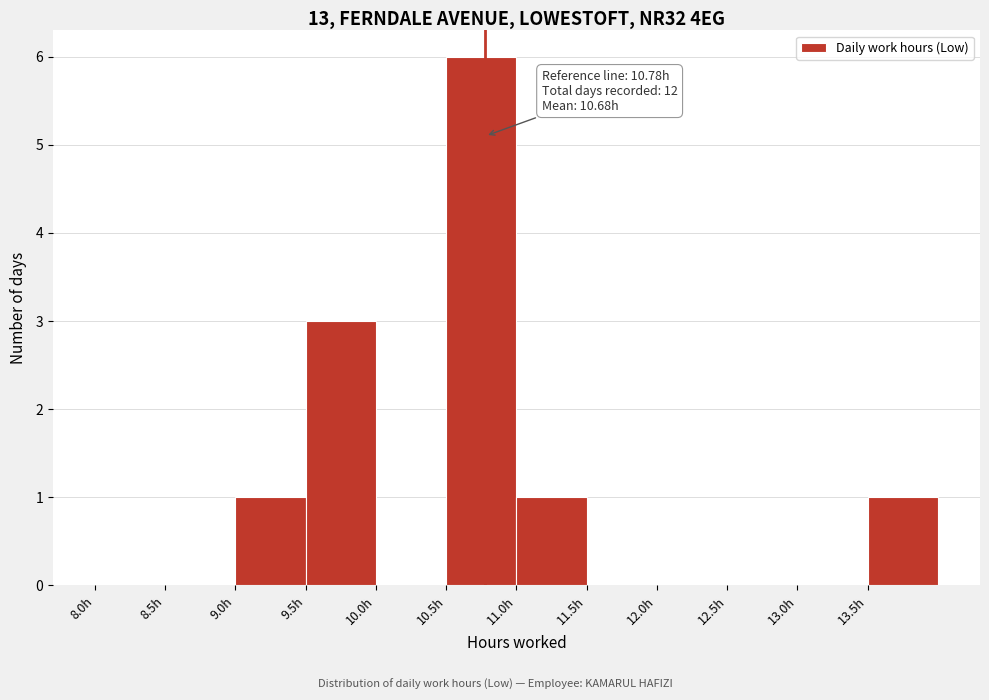

Over which range of the x-axis is the bar tallest?

10.5 to 11.0